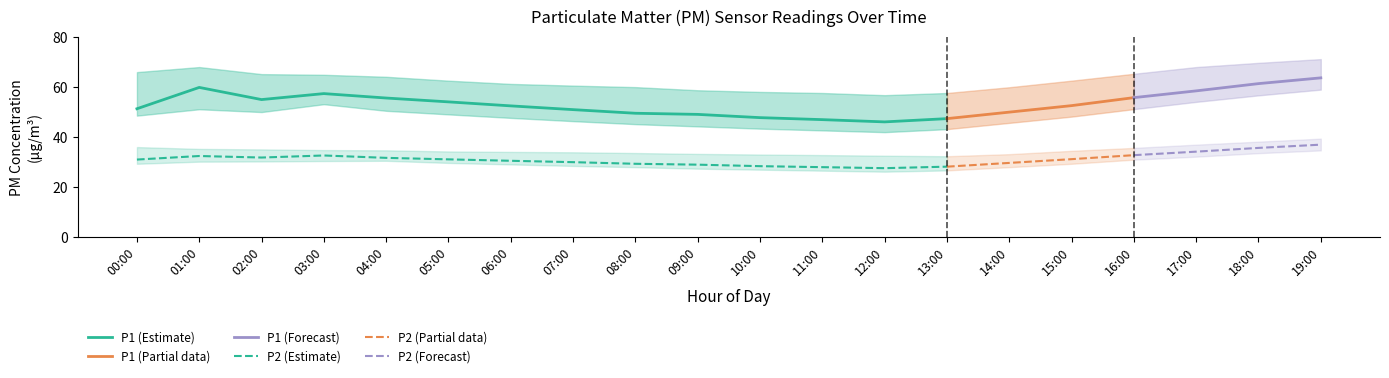

Reading left to right, transcribe all the data shown in this chart.

P1: 00:00=51.1	01:00=59.7	02:00=54.8	03:00=57.2	04:00=55.4	05:00=53.9	06:00=52.3	07:00=50.8	08:00=49.4	09:00=48.9	10:00=47.6	11:00=46.8	12:00=45.9	13:00=47.2	14:00=49.8	15:00=52.4	16:00=55.6	17:00=58.3	18:00=61.2	19:00=63.5
P1_upper: 00:00=65.8	01:00=67.8	02:00=65.0	03:00=64.7	04:00=63.9	05:00=62.4	06:00=61.1	07:00=60.4	08:00=59.8	09:00=58.5	10:00=57.9	11:00=57.5	12:00=56.6	13:00=57.5	14:00=59.8	15:00=62.4	16:00=65.1	17:00=67.8	18:00=69.5	19:00=71.0
P1_lower: 00:00=48.4	01:00=51.0	02:00=49.8	03:00=53.0	04:00=50.3	05:00=48.9	06:00=47.5	07:00=46.2	08:00=45.0	09:00=44.1	10:00=43.2	11:00=42.5	12:00=41.8	13:00=43.0	14:00=45.5	15:00=48.0	16:00=51.0	17:00=53.9	18:00=56.5	19:00=58.8
P2: 00:00=30.8	01:00=32.3	02:00=31.6	03:00=32.5	04:00=31.5	05:00=30.9	06:00=30.4	07:00=29.8	08:00=29.1	09:00=28.8	10:00=28.2	11:00=27.8	12:00=27.4	13:00=28.0	14:00=29.5	15:00=31.0	16:00=32.6	17:00=34.0	18:00=35.5	19:00=36.8
P2_upper: 00:00=35.8	01:00=35.1	02:00=34.9	03:00=34.6	04:00=34.5	05:00=34.1	06:00=33.9	07:00=33.8	08:00=33.5	09:00=33.1	10:00=32.9	11:00=32.6	12:00=32.4	13:00=32.2	14:00=33.0	15:00=34.3	16:00=35.5	17:00=36.8	18:00=38.0	19:00=39.2
P2_lower: 00:00=29.1	01:00=30.0	02:00=30.1	03:00=30.2	04:00=30.4	05:00=29.5	06:00=28.9	07:00=28.3	08:00=27.8	09:00=27.2	10:00=26.8	11:00=26.4	12:00=26.0	13:00=26.5	14:00=27.8	15:00=29.1	16:00=30.8	17:00=32.0	18:00=33.4	19:00=34.5